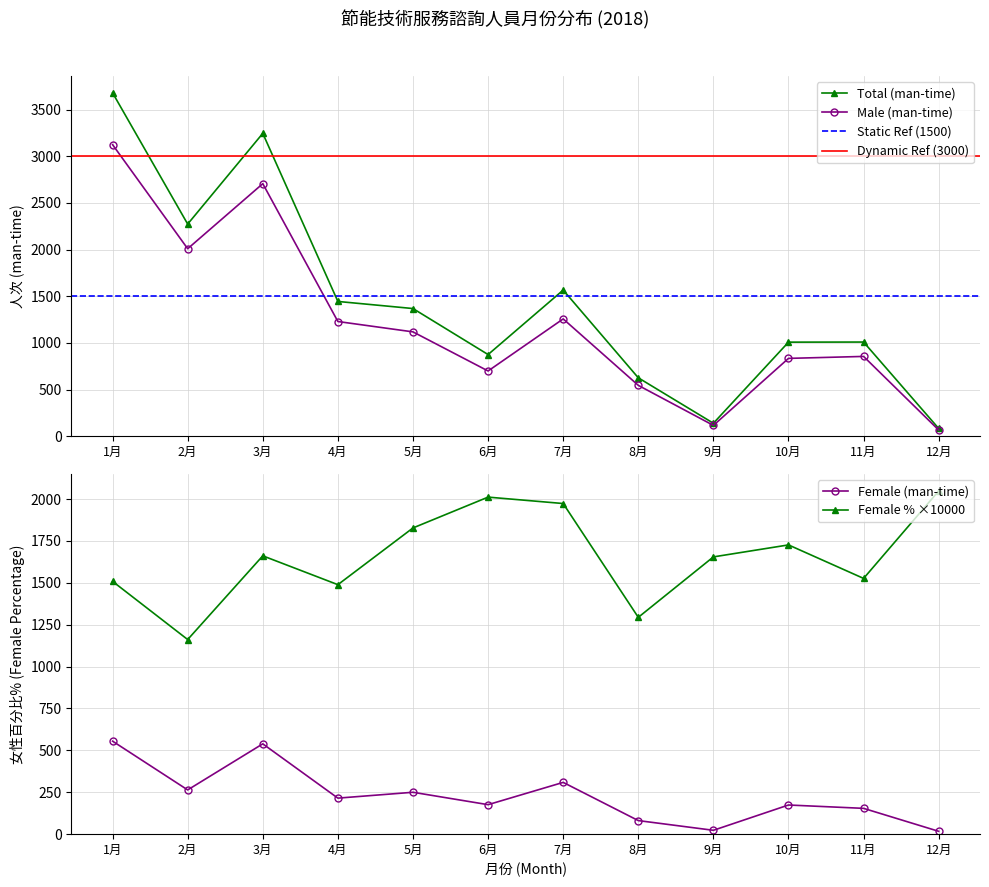

Between 6月 and 11月, which series saw the biggest shift?

Male (man-time)